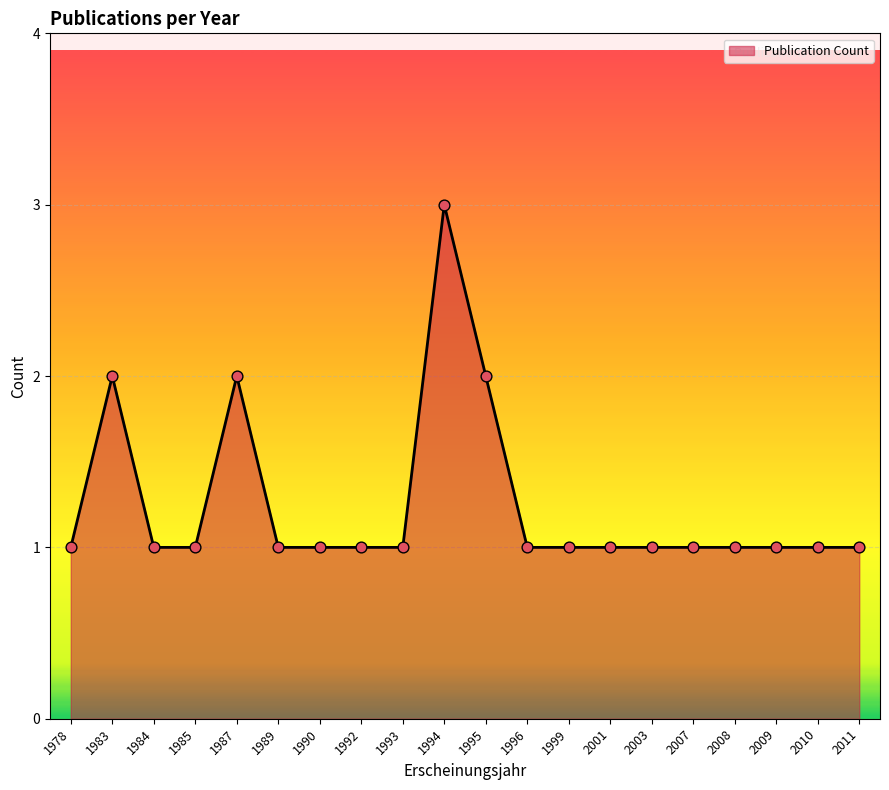

What is the ratio of the value at 1984 to the value at 2011?

1.0